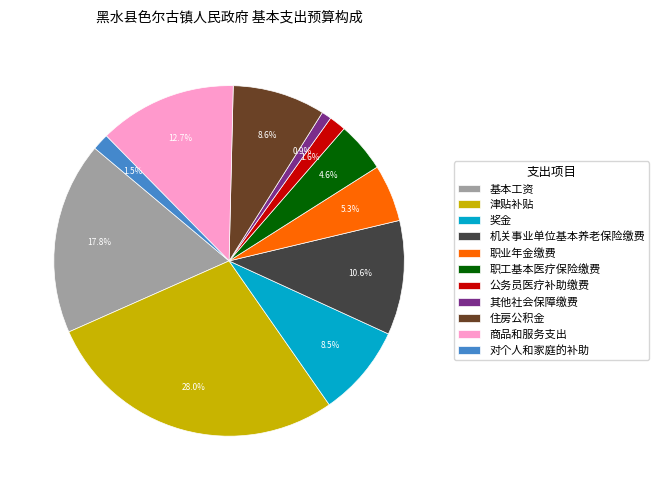

Which slice is the largest?

津贴补贴